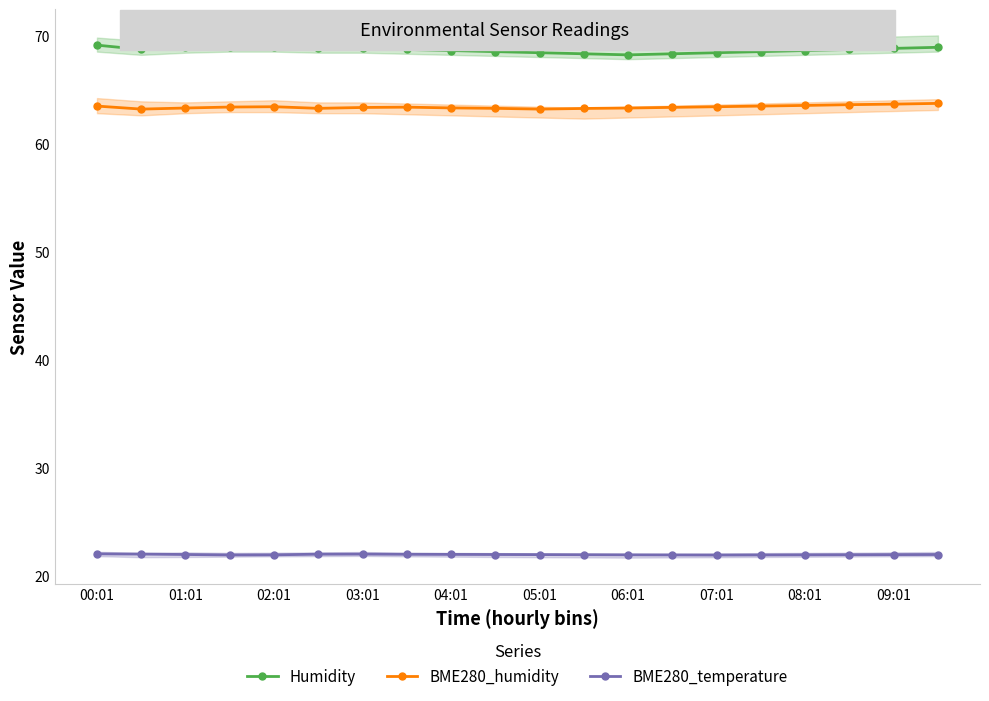

True or false: Humidity and BME280_humidity cross at least once.

False